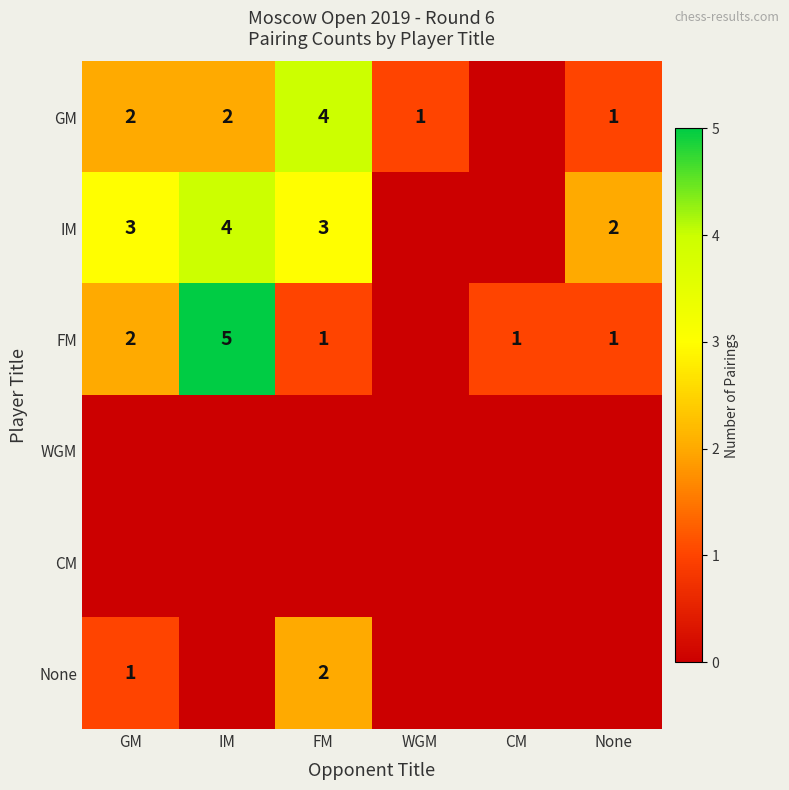

Which label corresponds to the smallest value in the chart?

CM